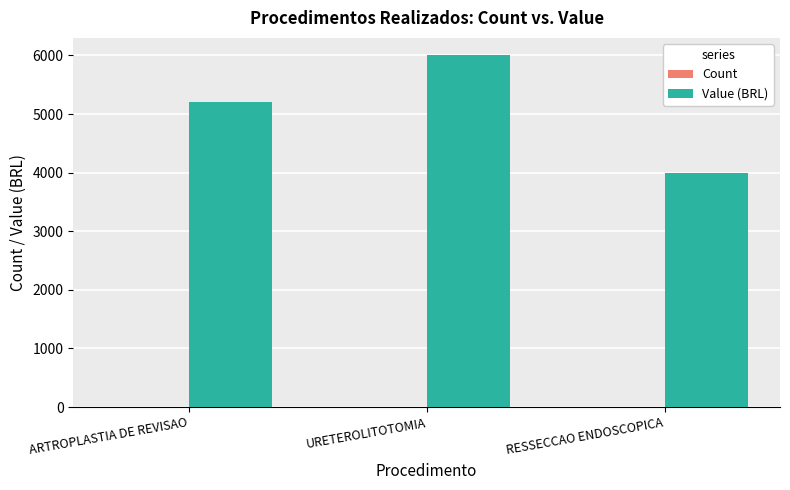

At which category is the sum across all series the highest?

URETEROLITOTOMIA